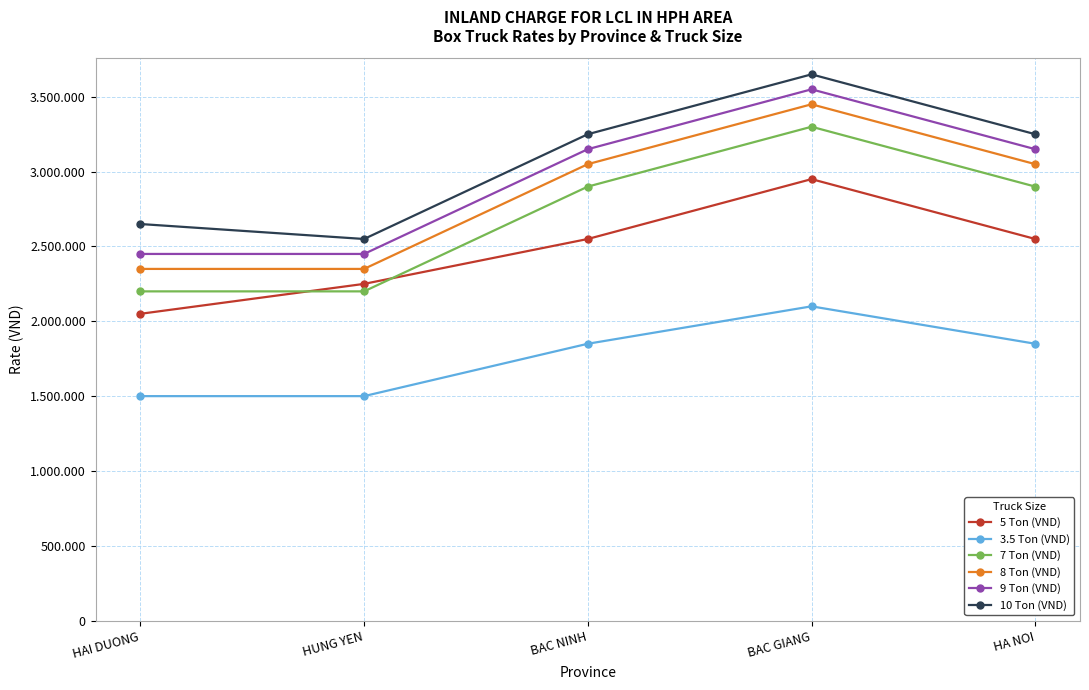

At which category is the sum across all series the highest?

BAC GIANG